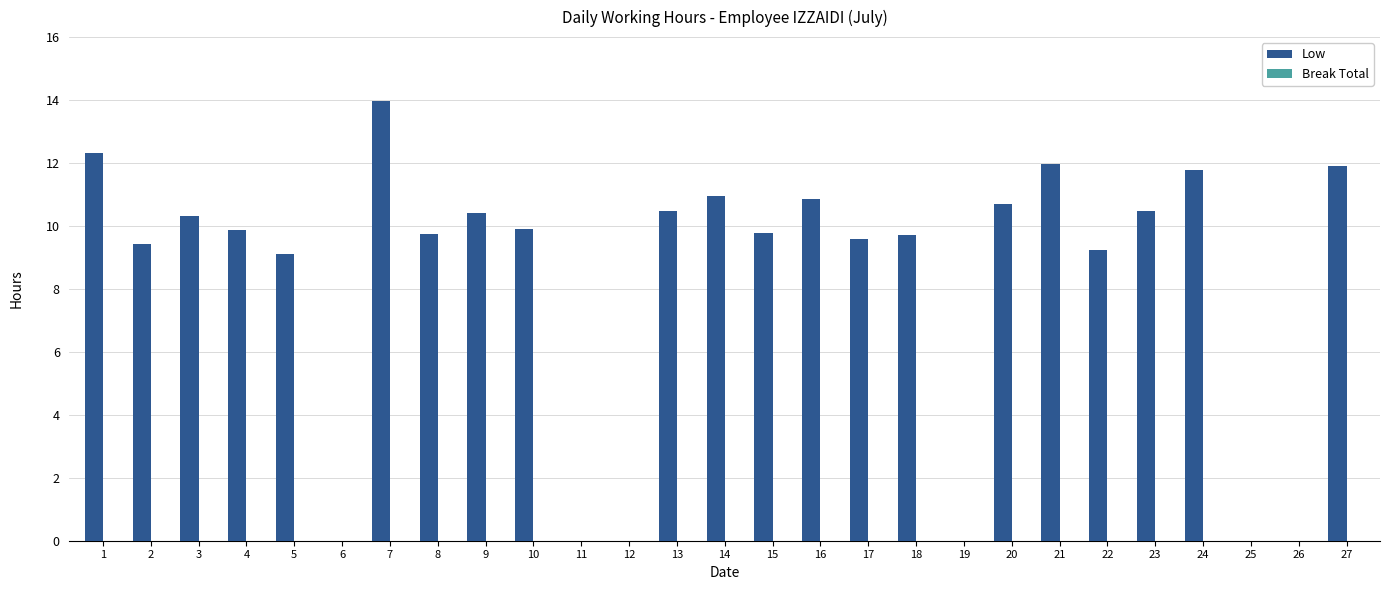

What is the change in value from 6 to 9?

+10.4